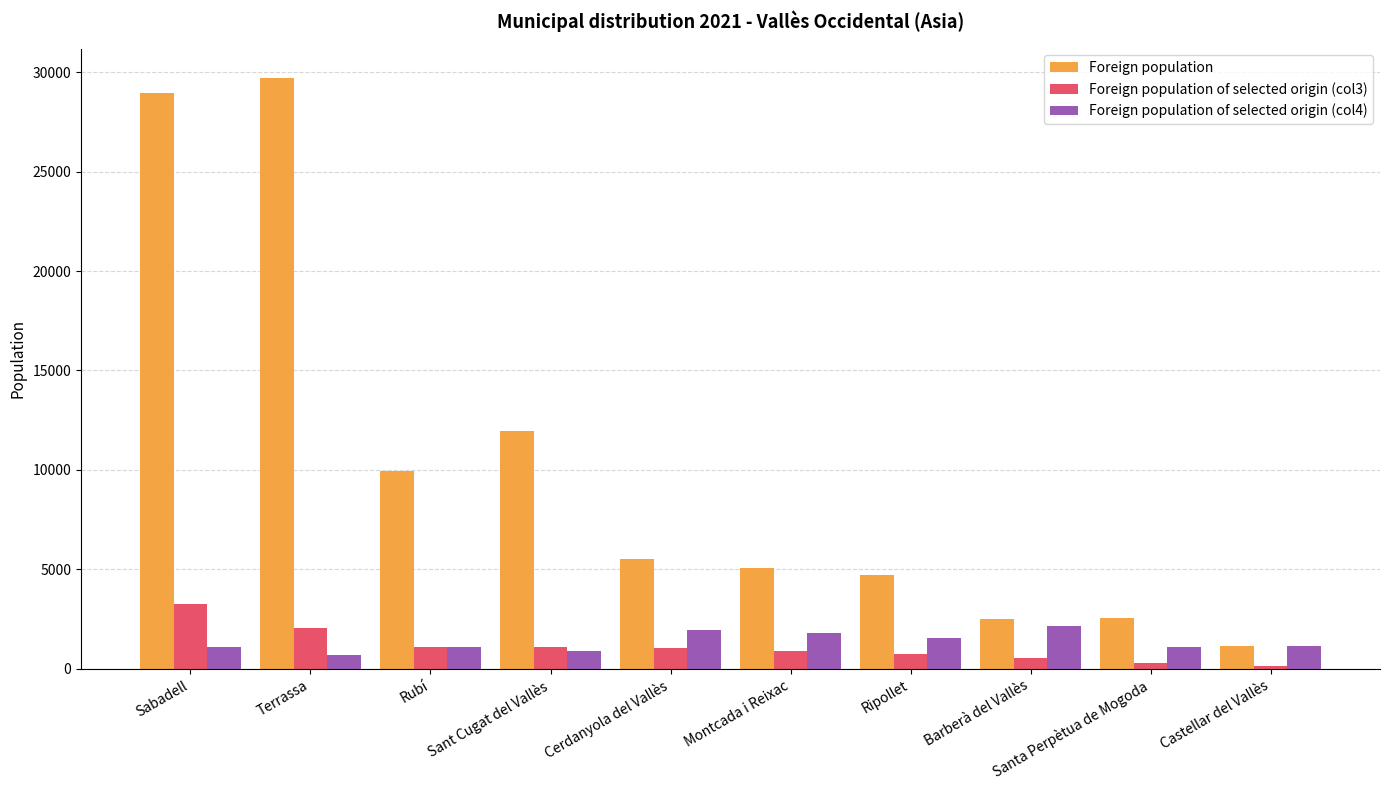

What is the spread (max minus min) of values at Ripollet?

3981